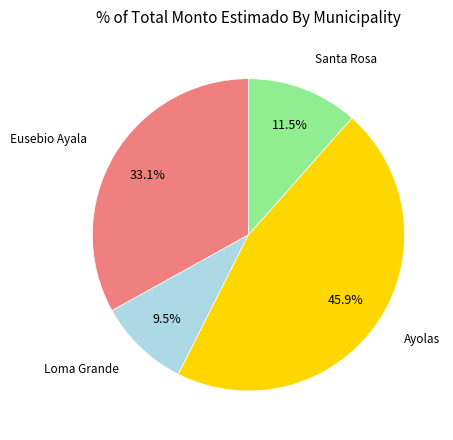

Is there any slice that represents more than half of the pie?

No